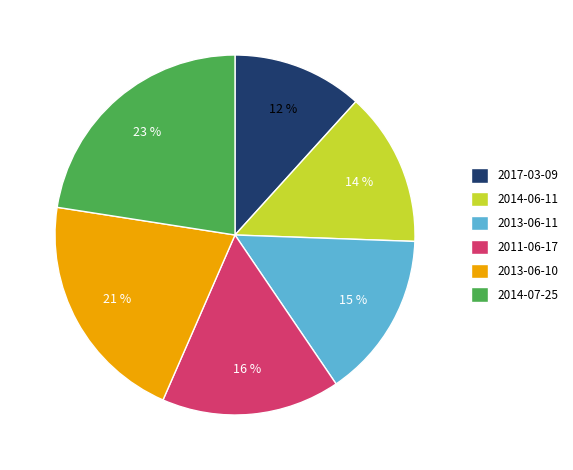

The 2014-07-25 slice represents 29% of the pie. True or false?

False